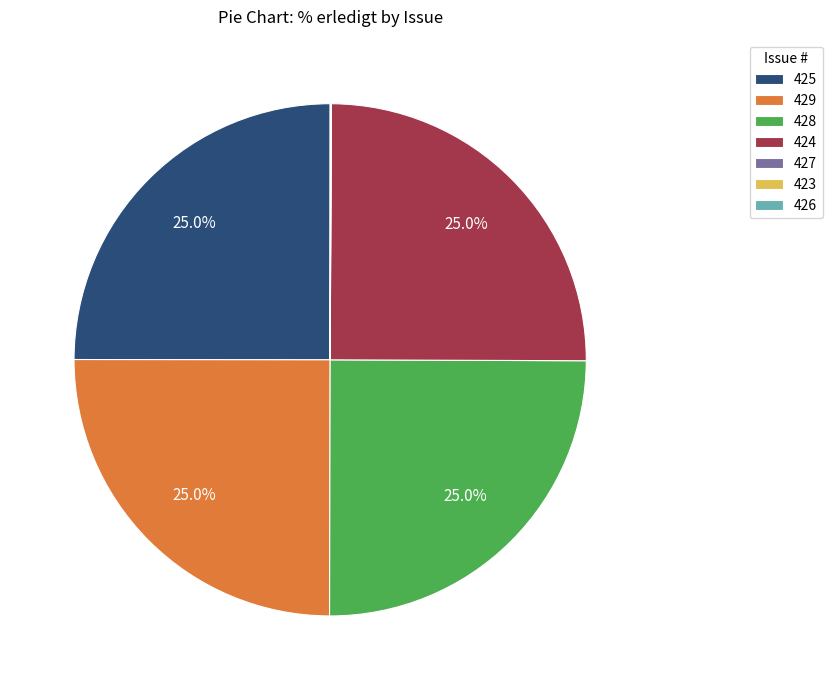

What is the ratio of the value at 429 to the value at 428?

1.0